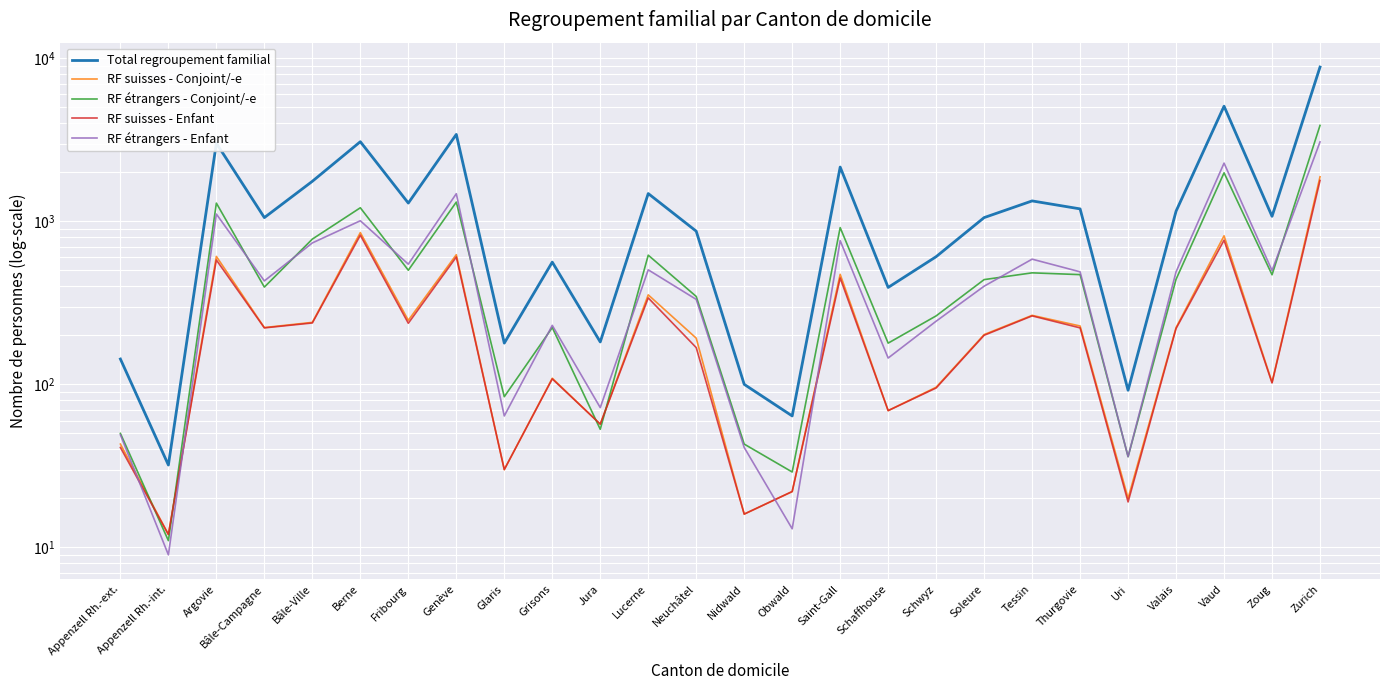

Is the value of RF étrangers - Conjoint/-e at Berne greater than the value of RF suisses - Conjoint/-e at Argovie?

Yes